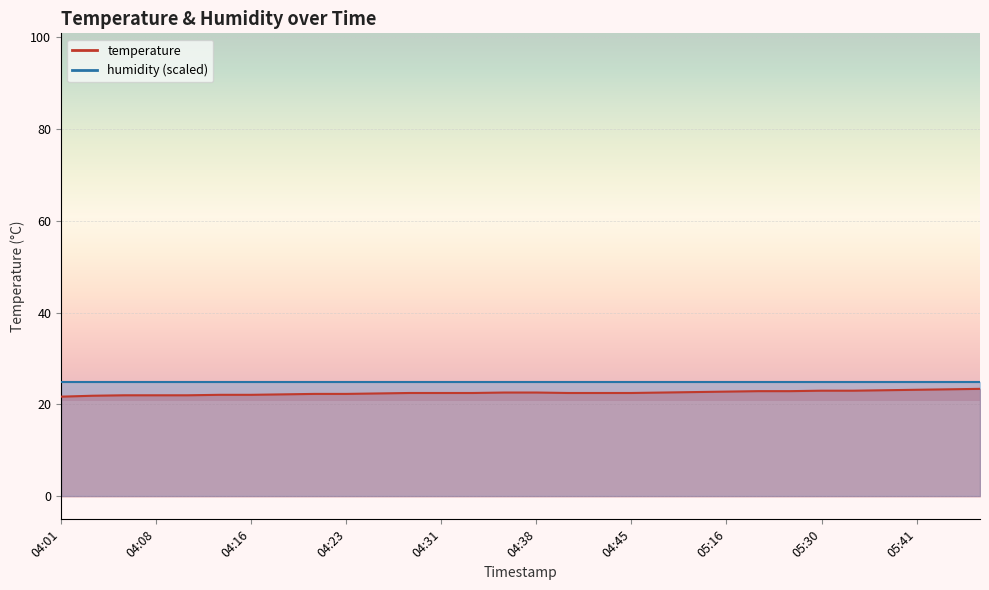

The chart shows a value of 13.0 at 04:11. True or false?

False